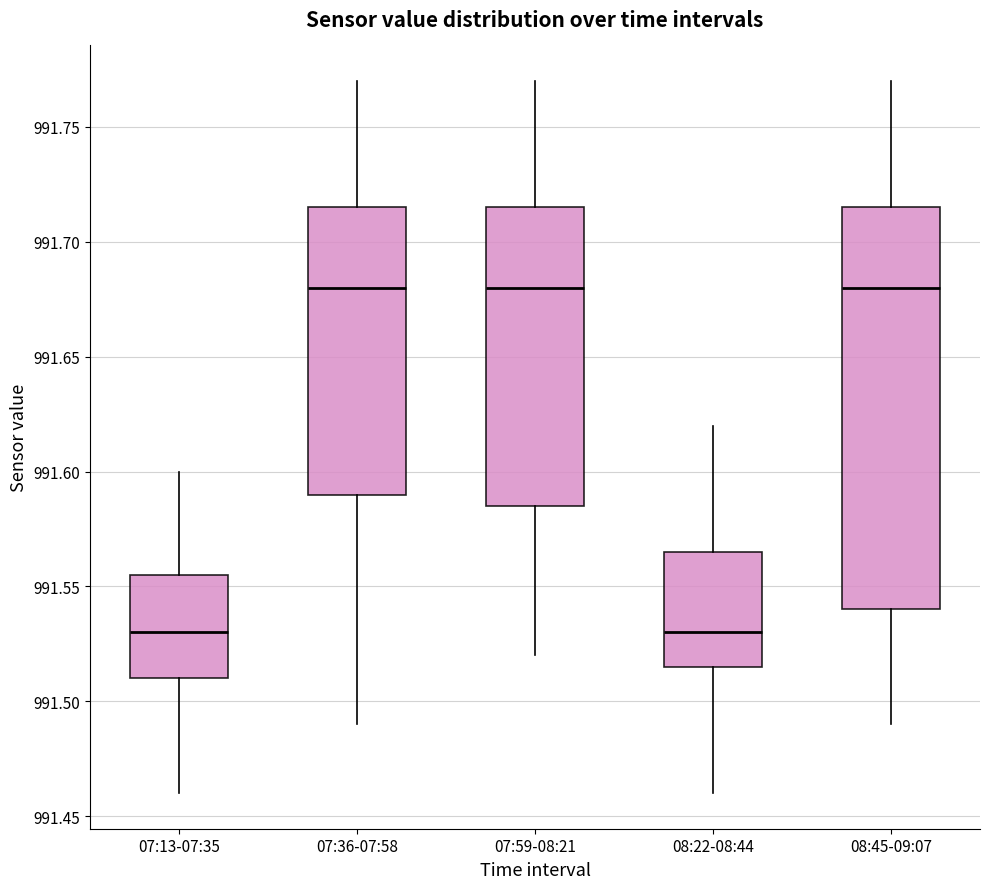

Comparing the boxes themselves (not the whiskers), which one is the tallest?

08:45-09:07